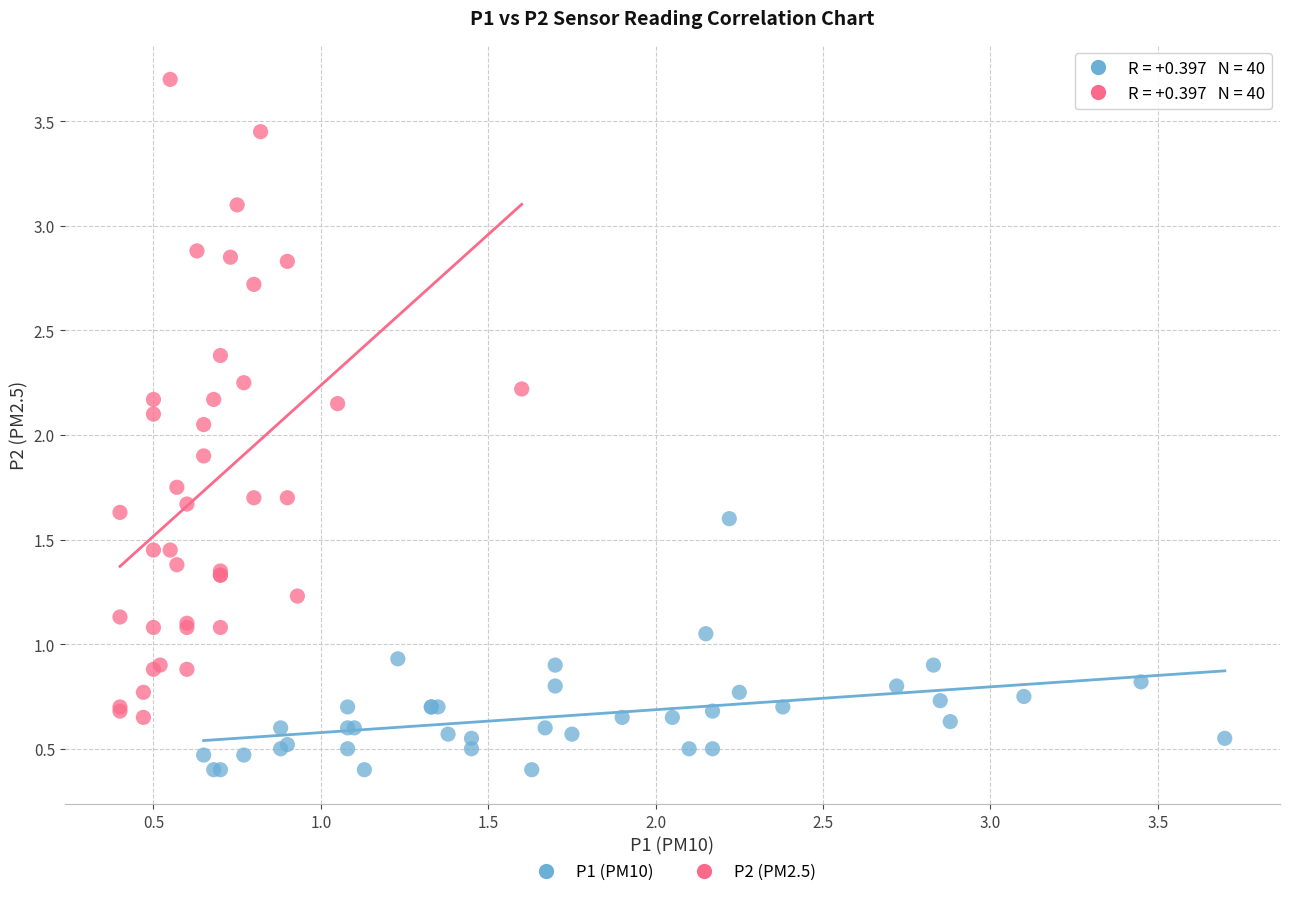

Which series contains the lowest Y value?

P1 (PM10)